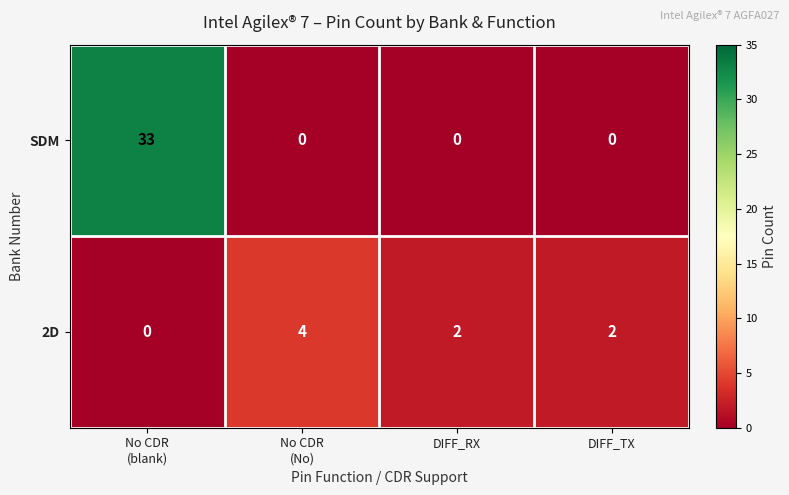

Rank the series by their average value, from lowest to highest.

2D, SDM